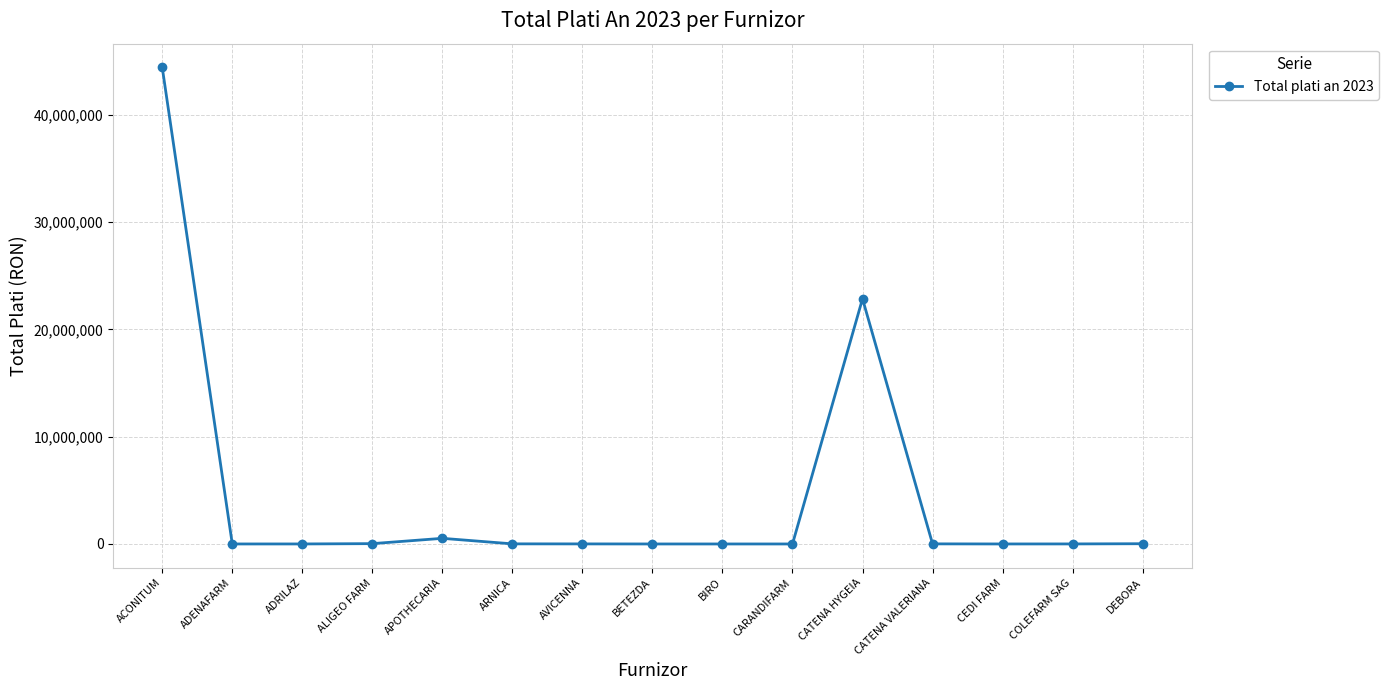

At which label is the value closest to 22210365?

CATENA HYGEIA